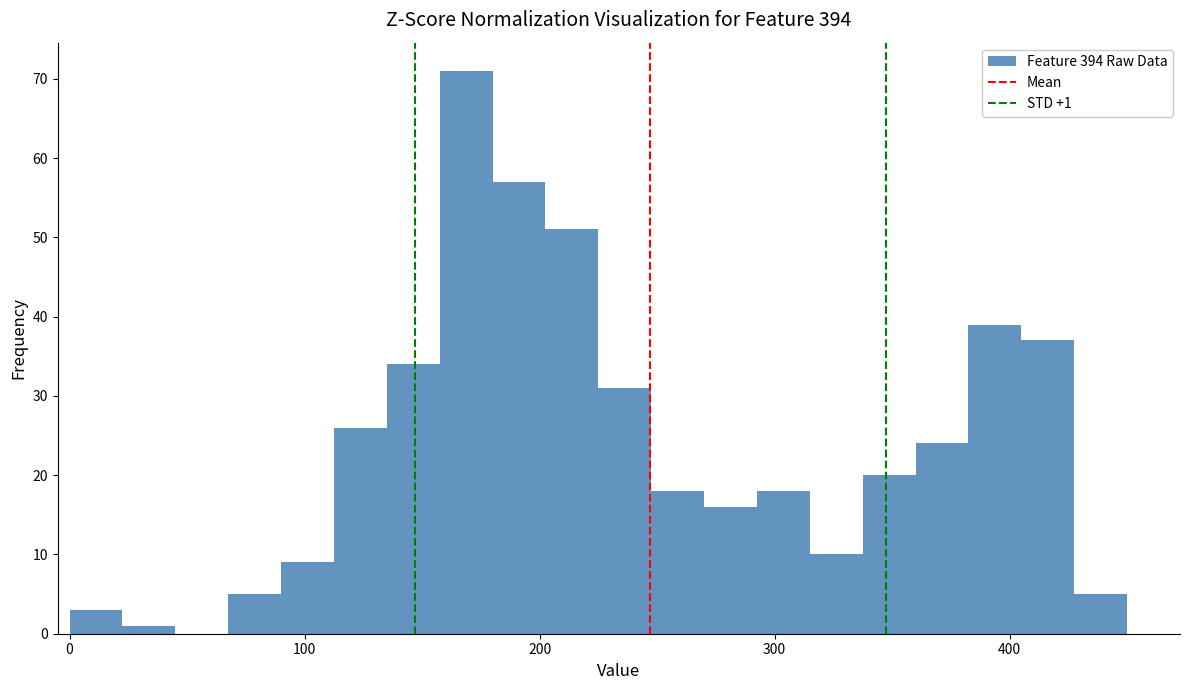

Read against the x-axis, roughly where is the centre of the tallest bar?

170